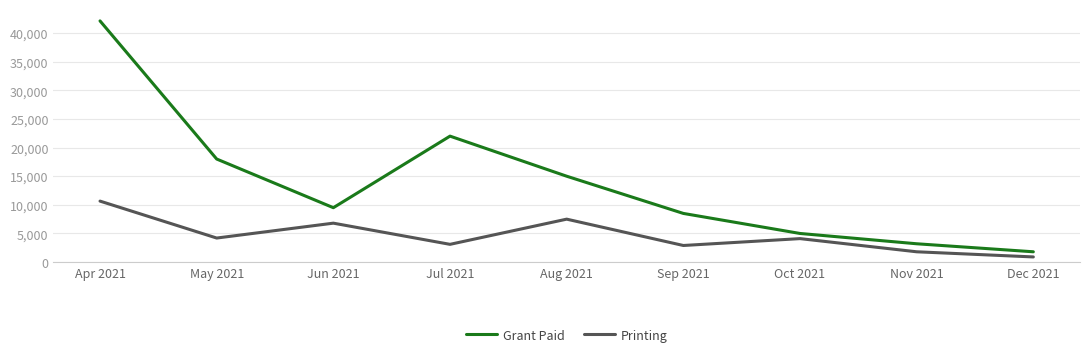

How many interior local peaks does the Grant Paid series have?

1